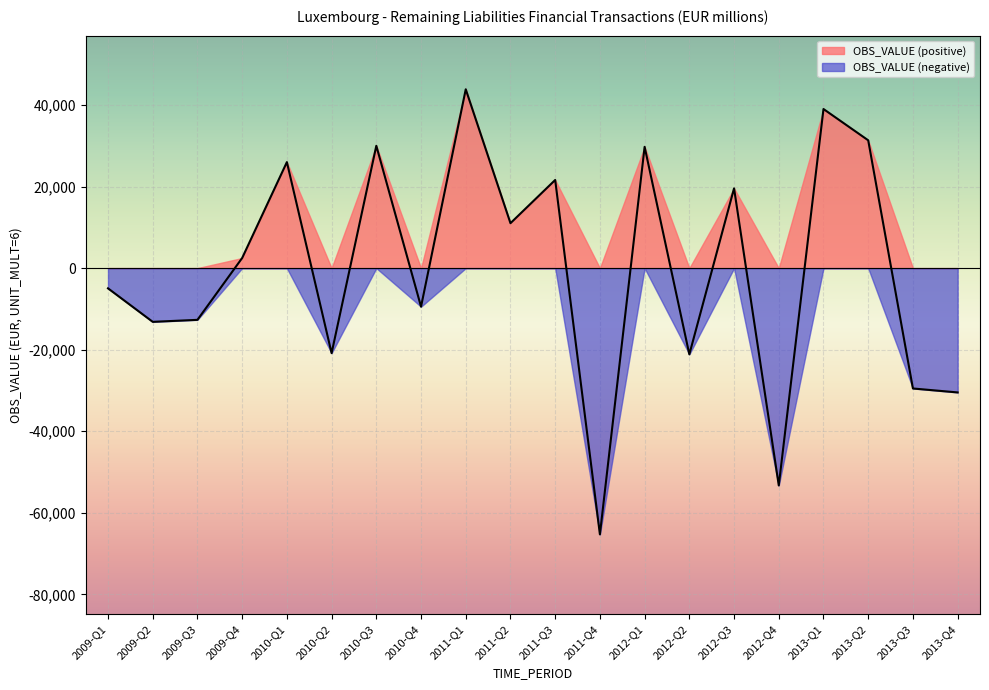

True or false: the data has more than 0 interior local peaks.

True